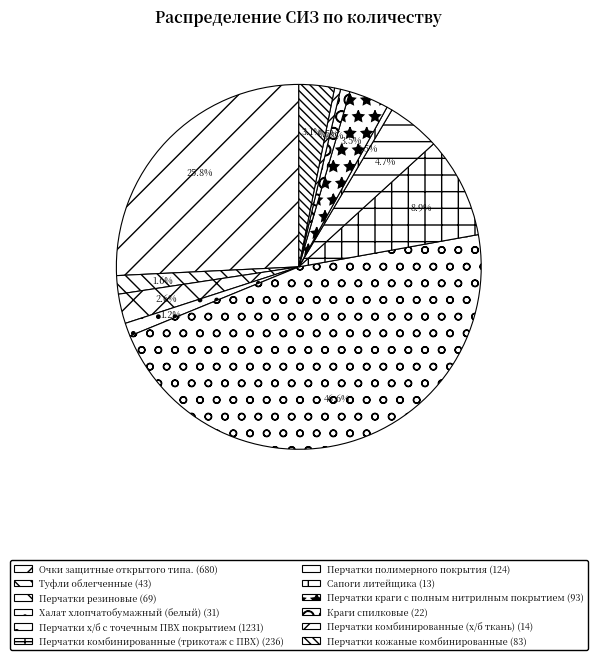

Rank the categories by value from lowest to highest.

Сапоги литейщика, Перчатки комбинированные (х/б ткань), Краги спилковые, Халат хлопчатобумажный (белый), Туфли облегченные, Перчатки резиновые, Перчатки кожаные комбинированные, Перчатки краги с полным нитрилным покрытием, Перчатки полимерного покрытия, Перчатки комбинированные (трикотаж с ПВХ), Очки защитные открытого типа., Перчатки х/б с точечным ПВХ покрытием